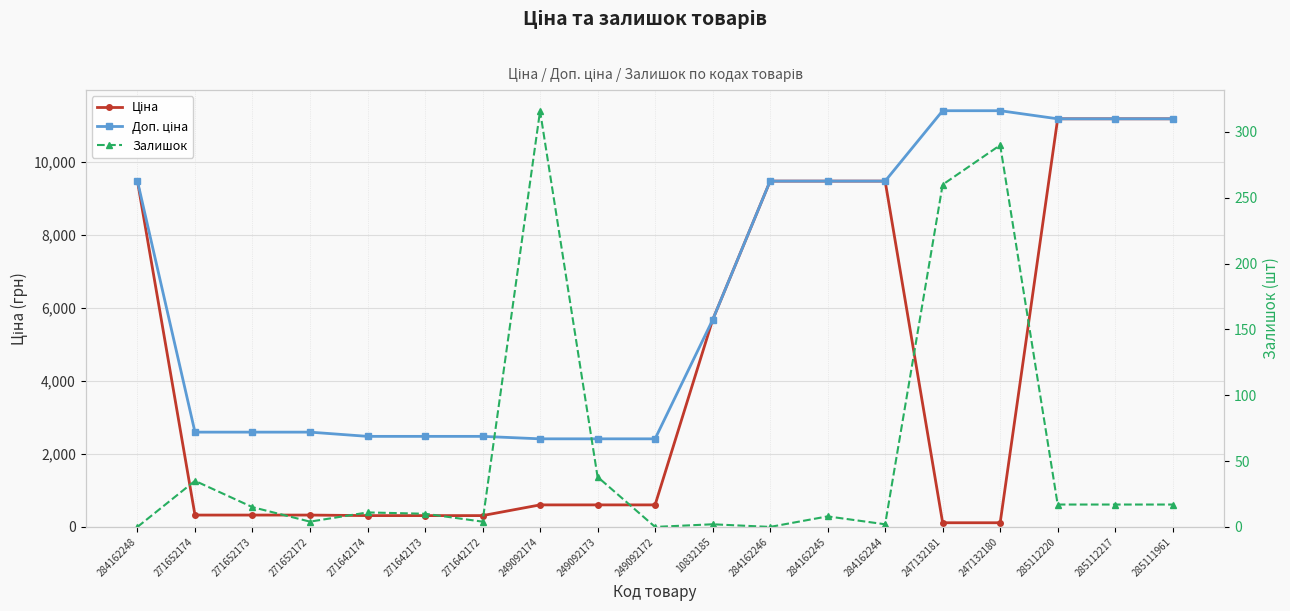

Between 271652173 and 285112220, which is larger?

285112220